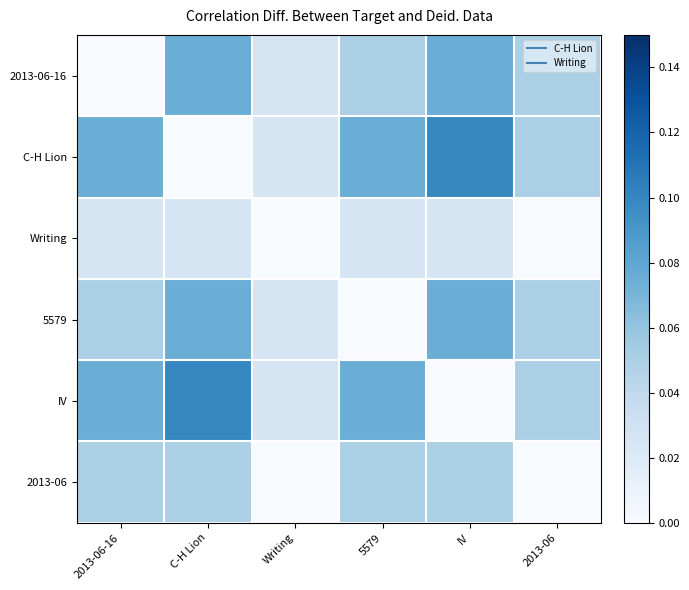

How many data points does each series have?

6